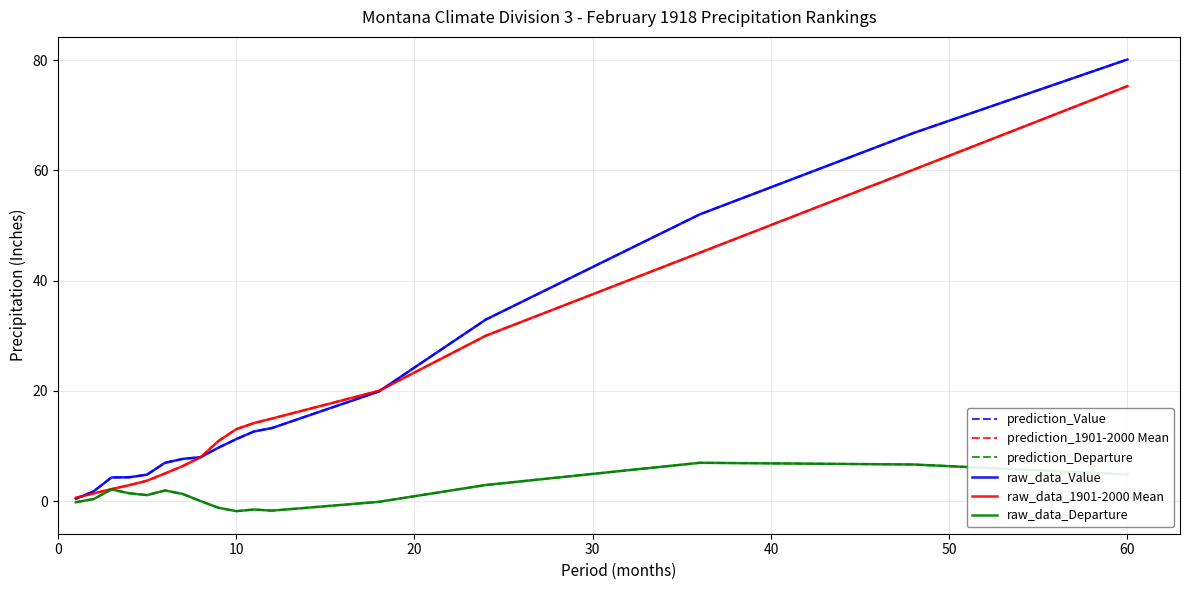

Does the chart have visible grid lines?

Yes